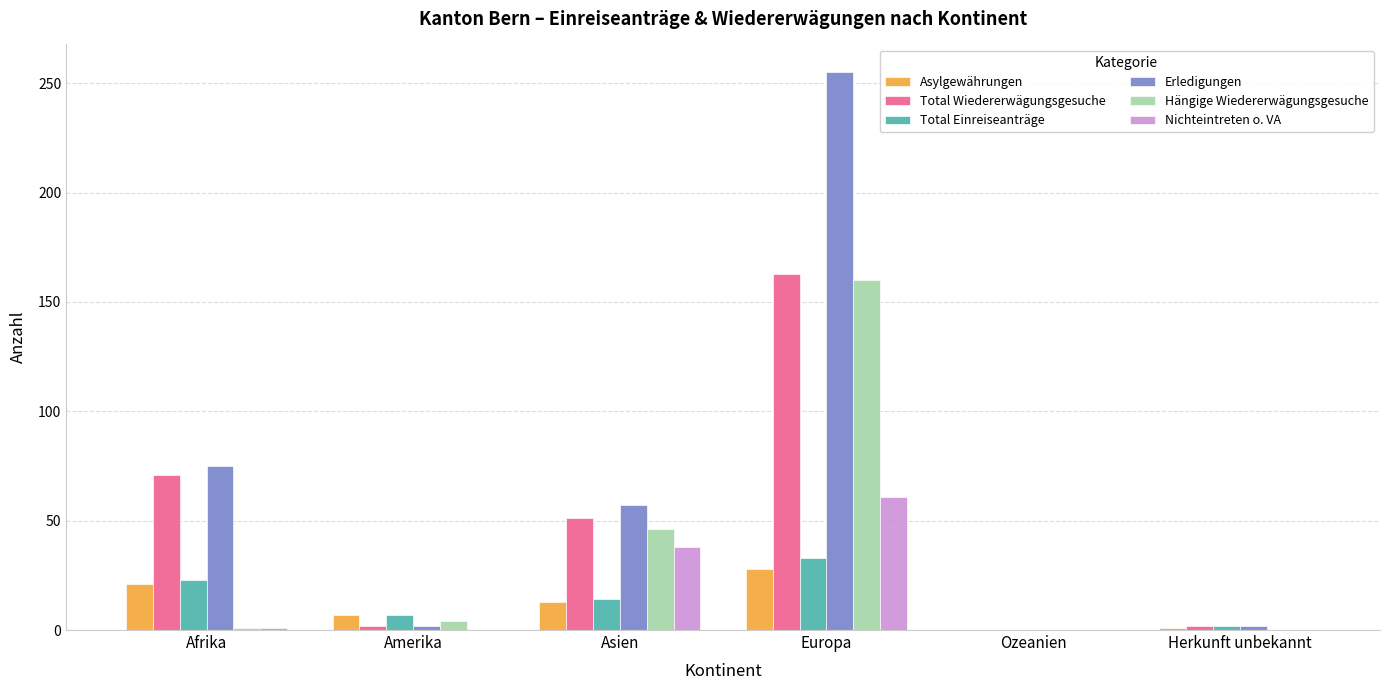

Which category has the highest value across all series?

Europa